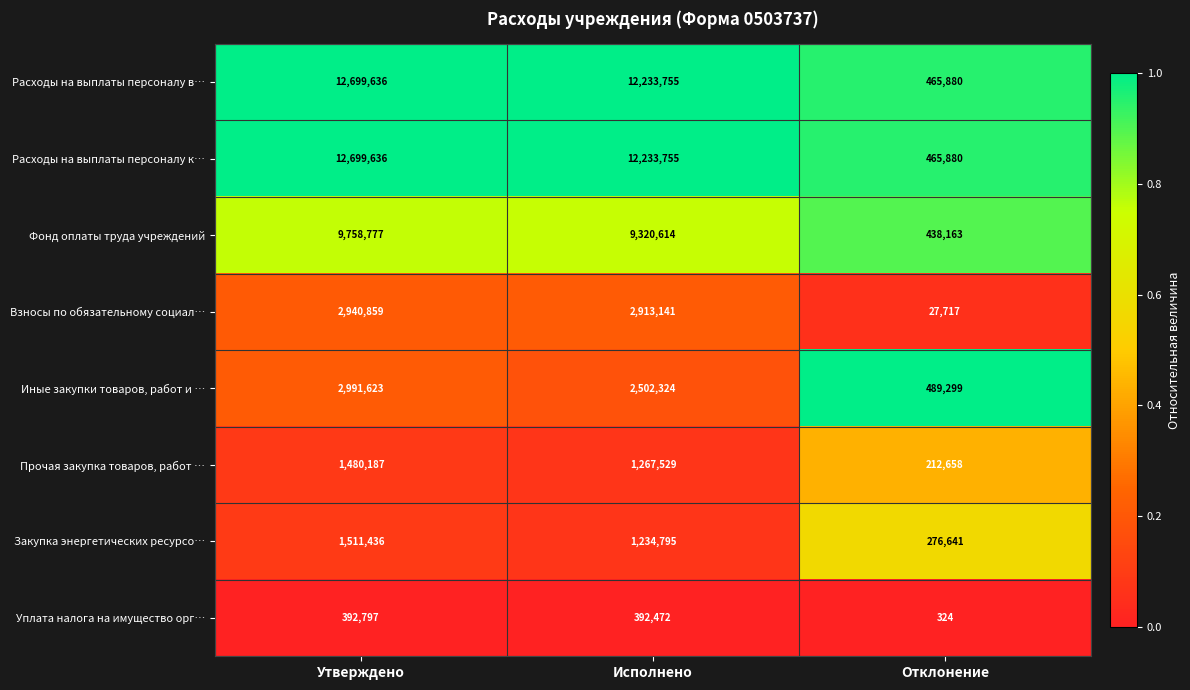

Is the value of Взносы по обязательному социал… at Утверждено greater than the value of Уплата налога на имущество орг… at Исполнено?

Yes